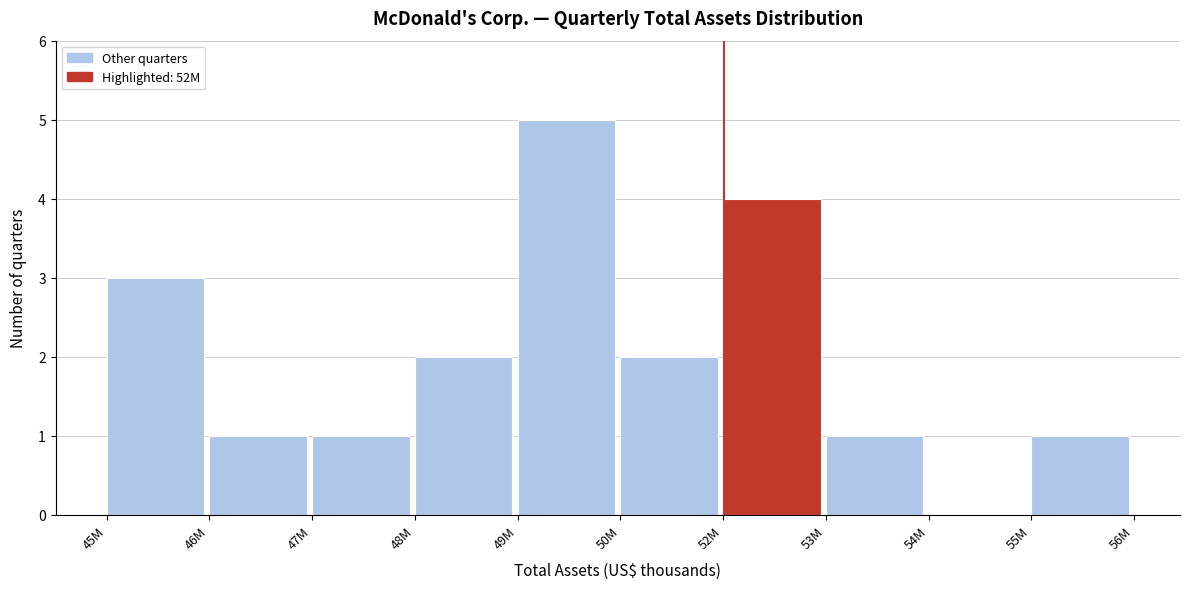

Reading left to right, extract all data points from this chart.

45M=3	46M=1	47M=1	48M=2	49M=5	50M=2	52M=4	53M=1	54M=0	55M=1